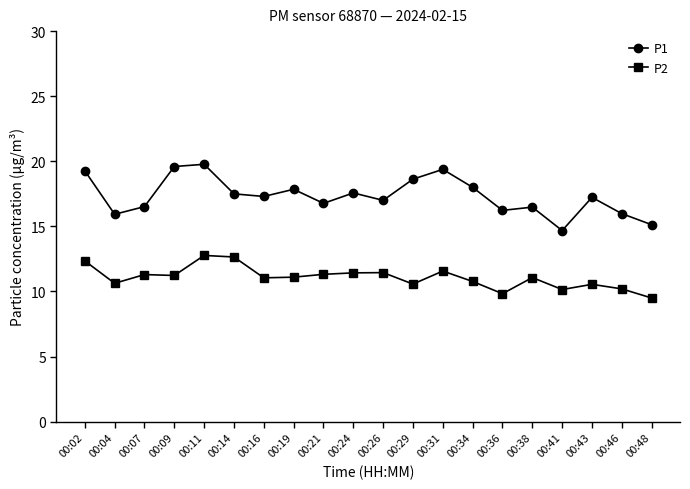

What is the value of the P1 point at the 2nd from the left?

15.9